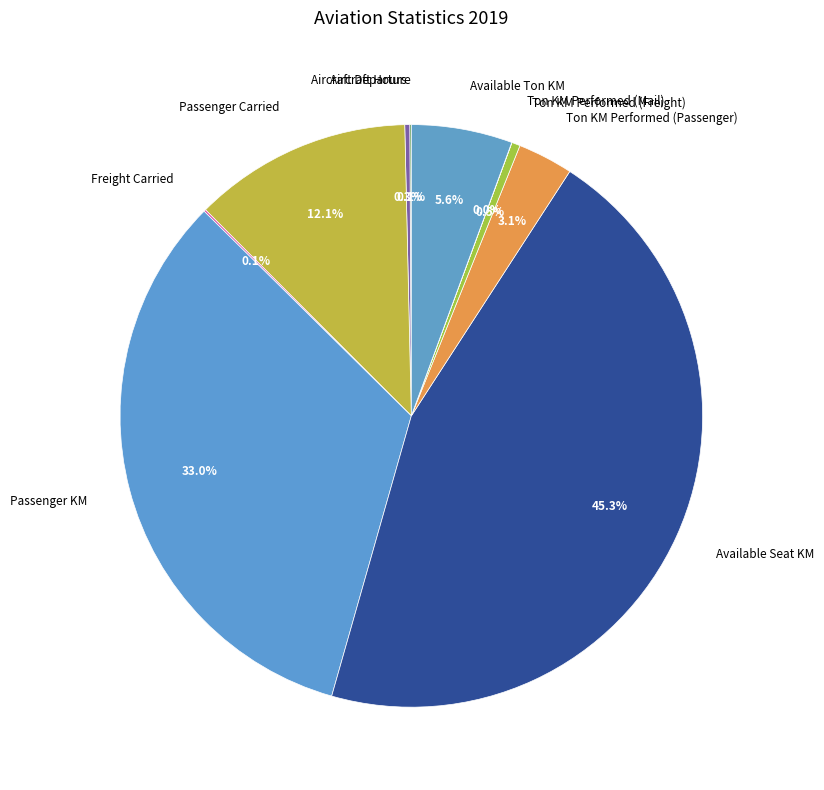

Is it true that Available Ton KM is 1% of the pie?

False